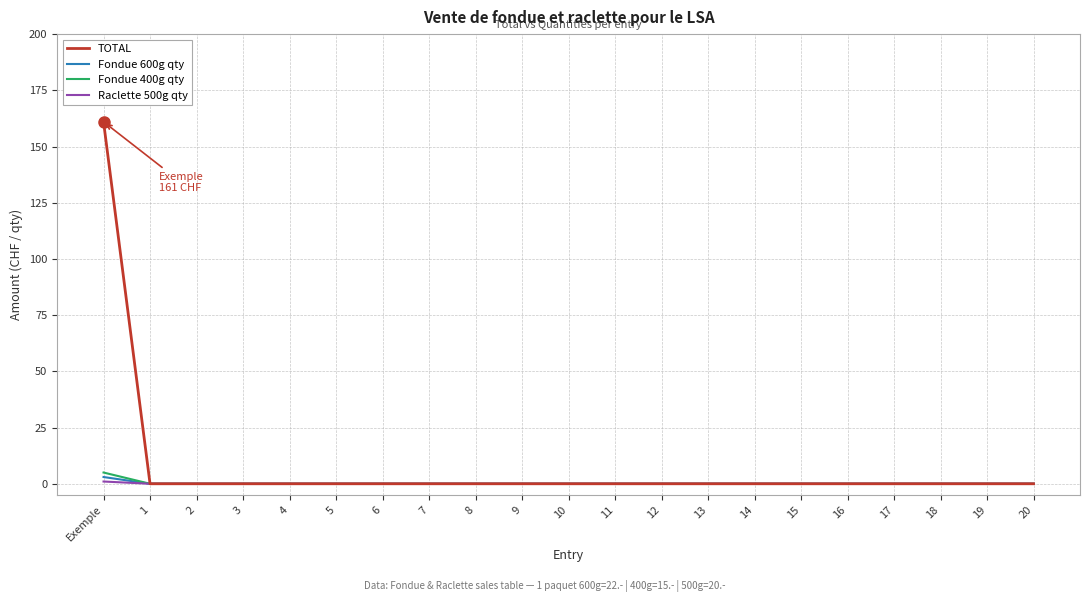

Between Exemple and 2, which series saw the biggest shift?

TOTAL